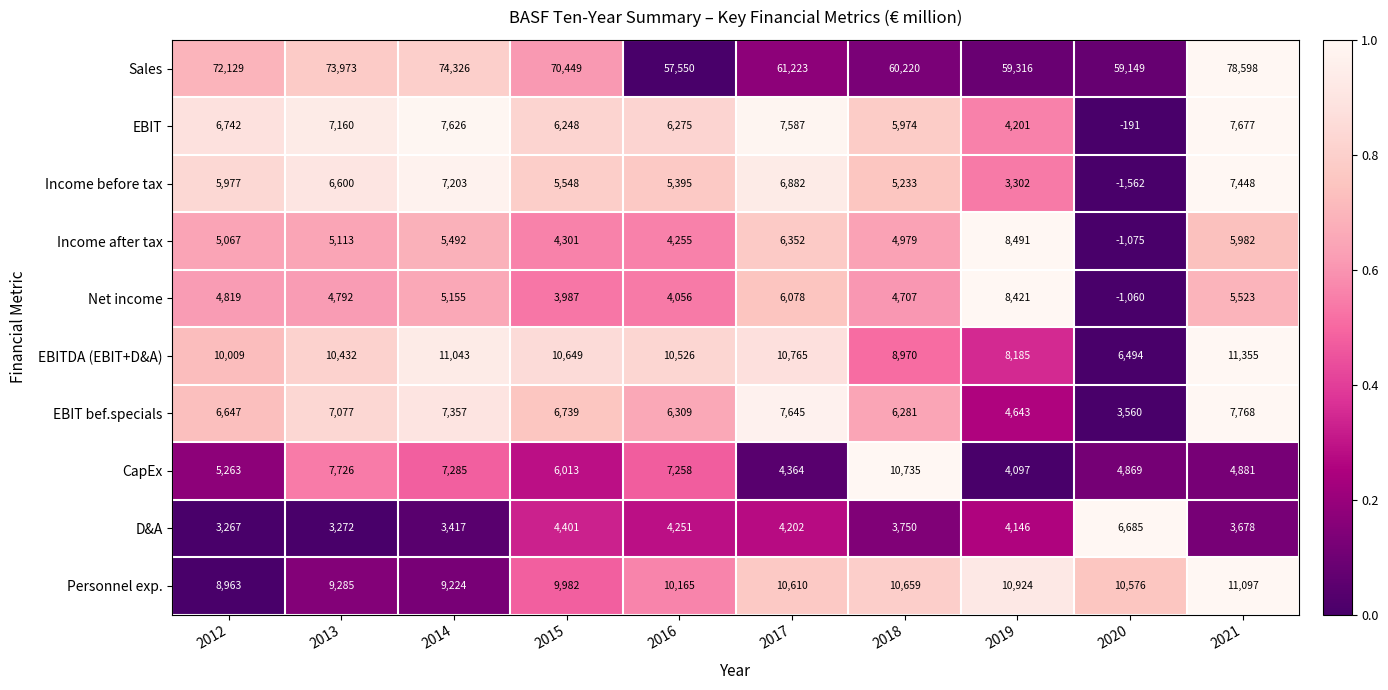

At which category is the sum across all series the highest?

2021